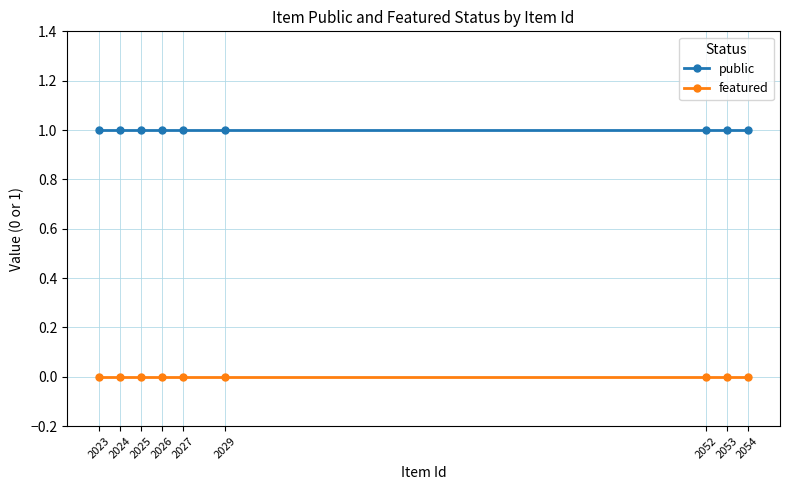

The featured series shows 0 at 2029. True or false?

True